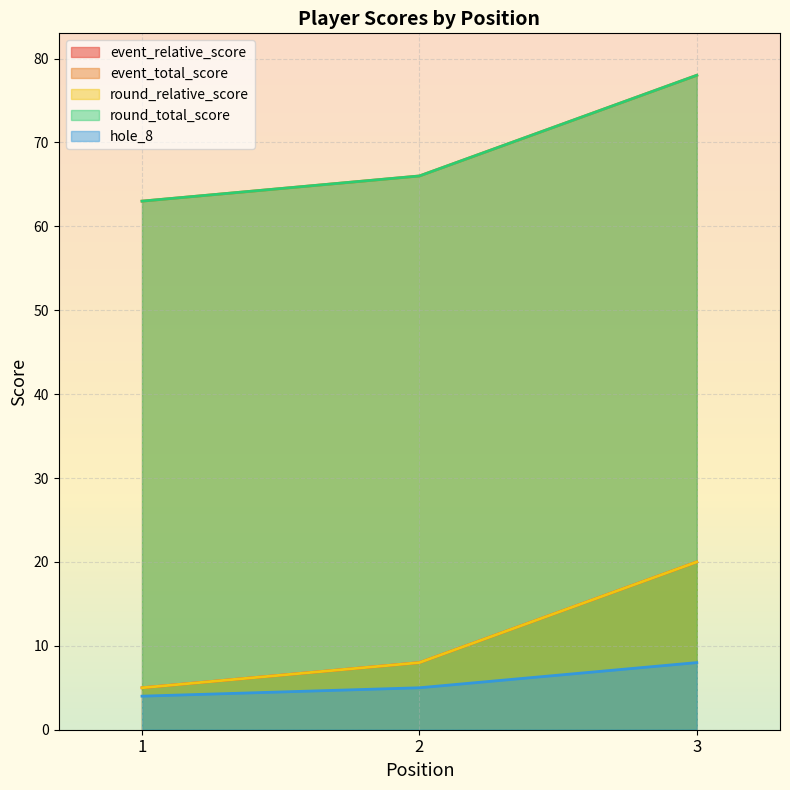

The value of event_total_score at 1 is 63. True or false?

True